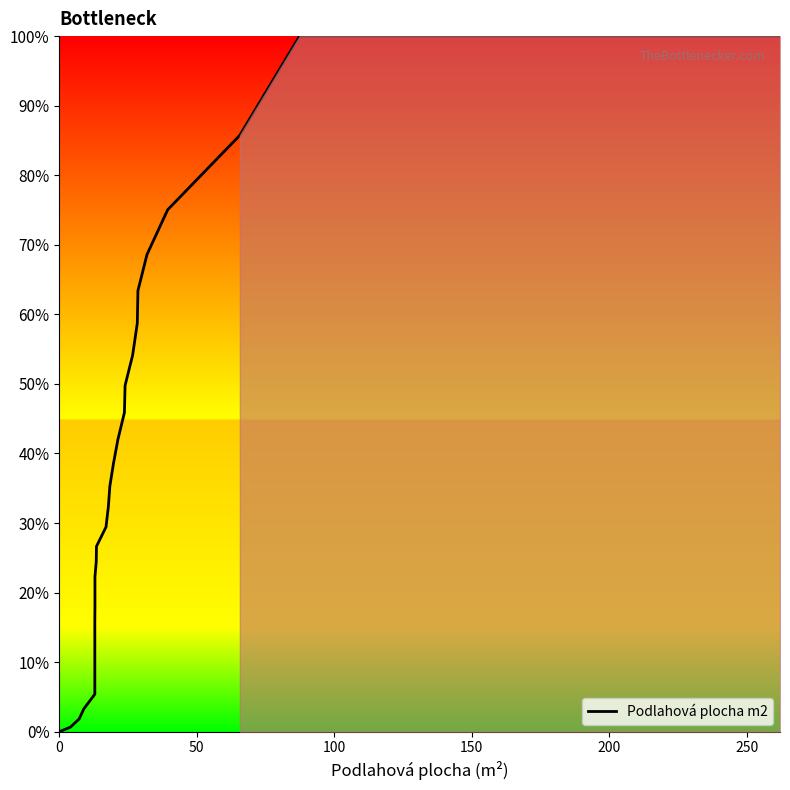

Reading right to left, list all the values displayed in this chart.

100.0	100.0	85.7	75.0	68.6	63.4	58.7	54.1	49.8	45.9	42.0	38.5	35.3	32.3	29.4	26.6	24.4	22.3	20.1	18.0	15.9	13.8	11.7	9.6	7.5	5.4	3.3	1.8	0.7	0.0